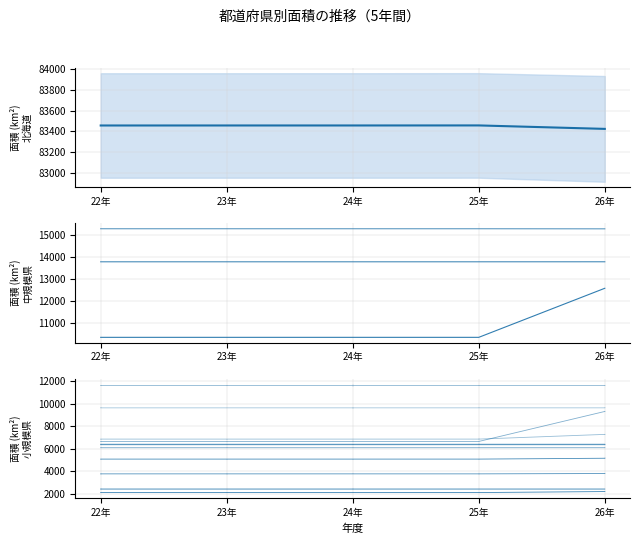

True or false: 25年面積 has a value of 6652.1 at 山形県.

True